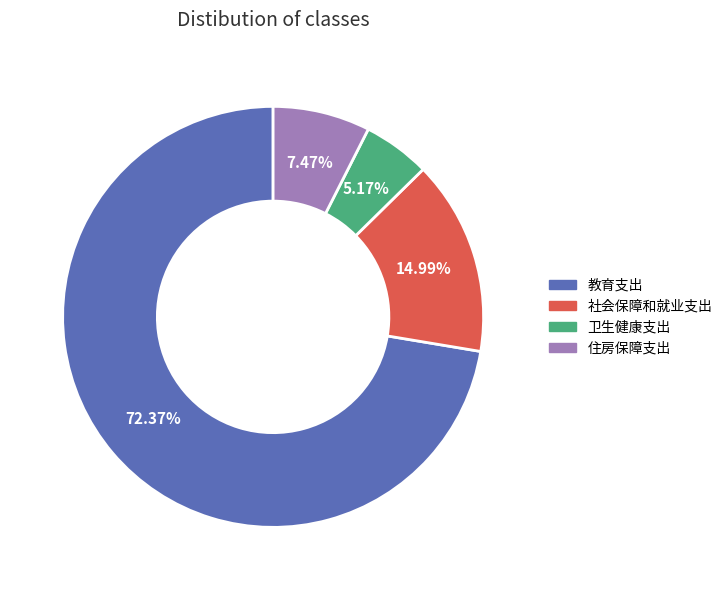

Rank the categories by value from highest to lowest.

教育支出, 社会保障和就业支出, 住房保障支出, 卫生健康支出